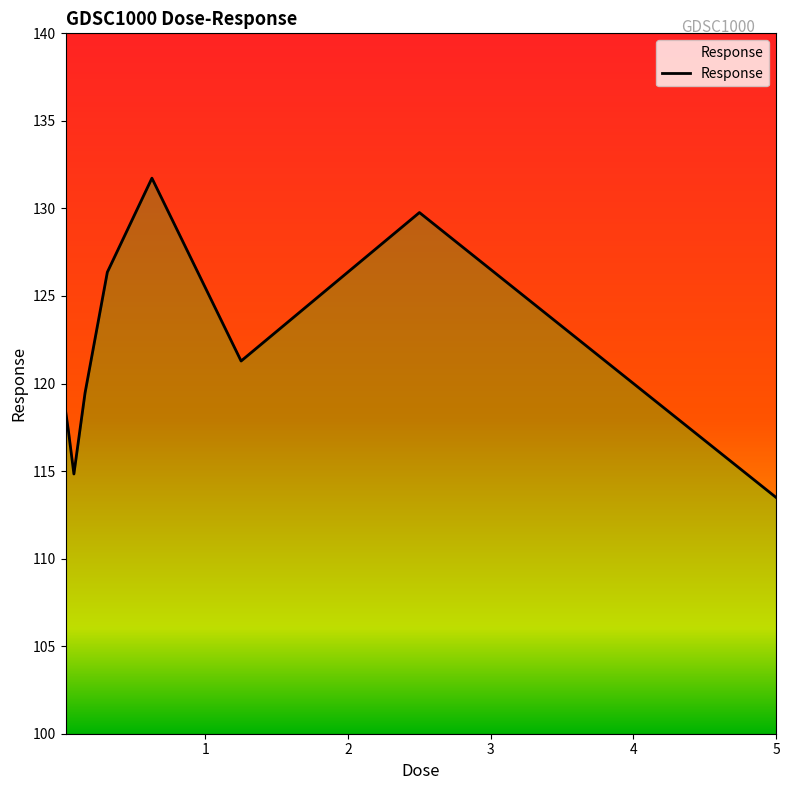

Count the number of values greater than 119.

5